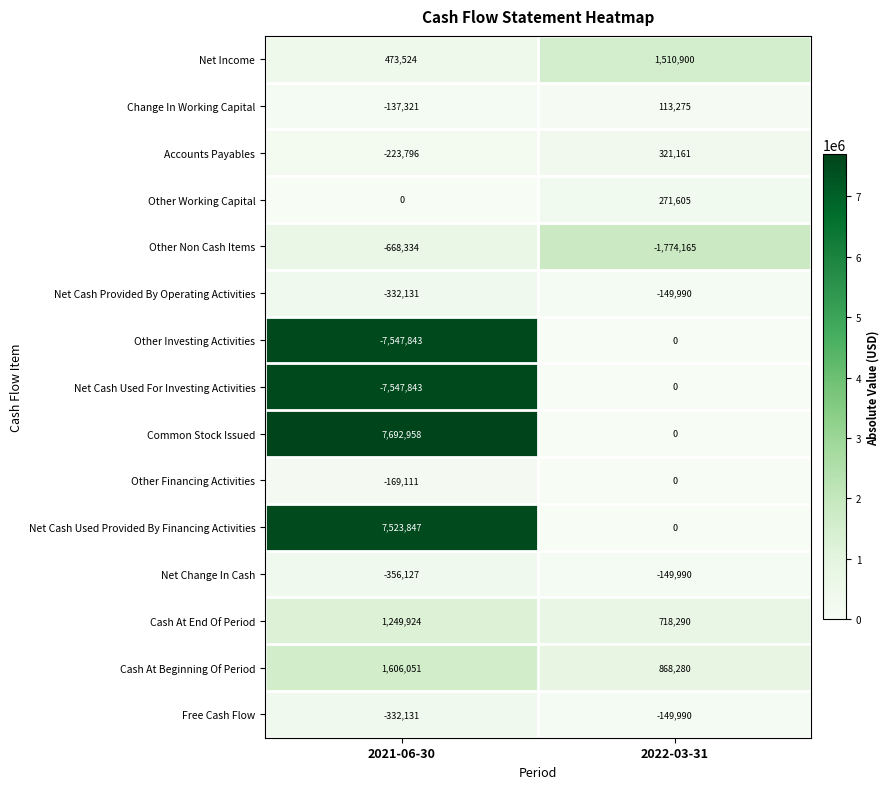

What is the total value across all series at 2022-03-31?

1579376